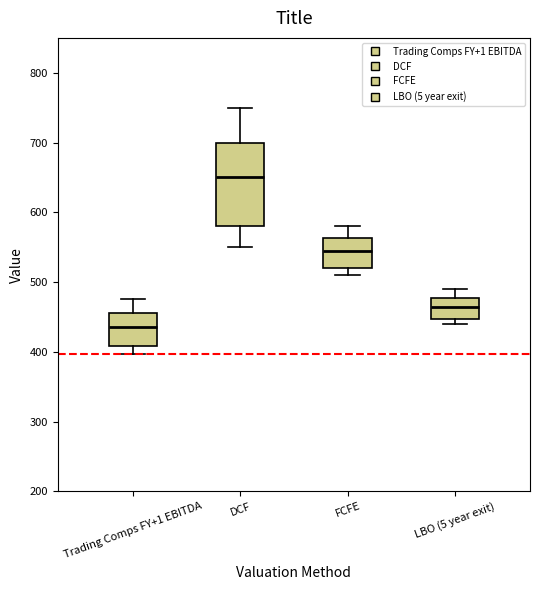

Which box has the highest median line?

DCF